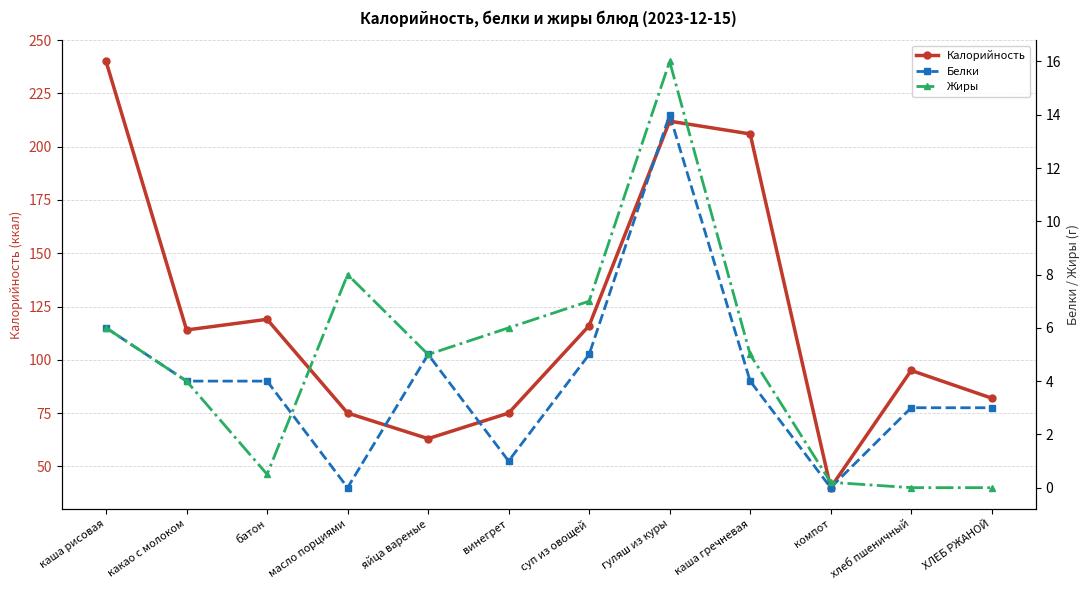

What is the sum of all Белки values?

49.0